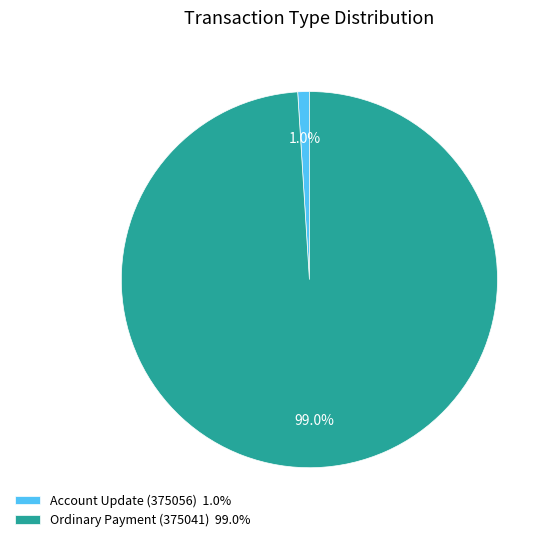

Count the number of slices in the pie.

2